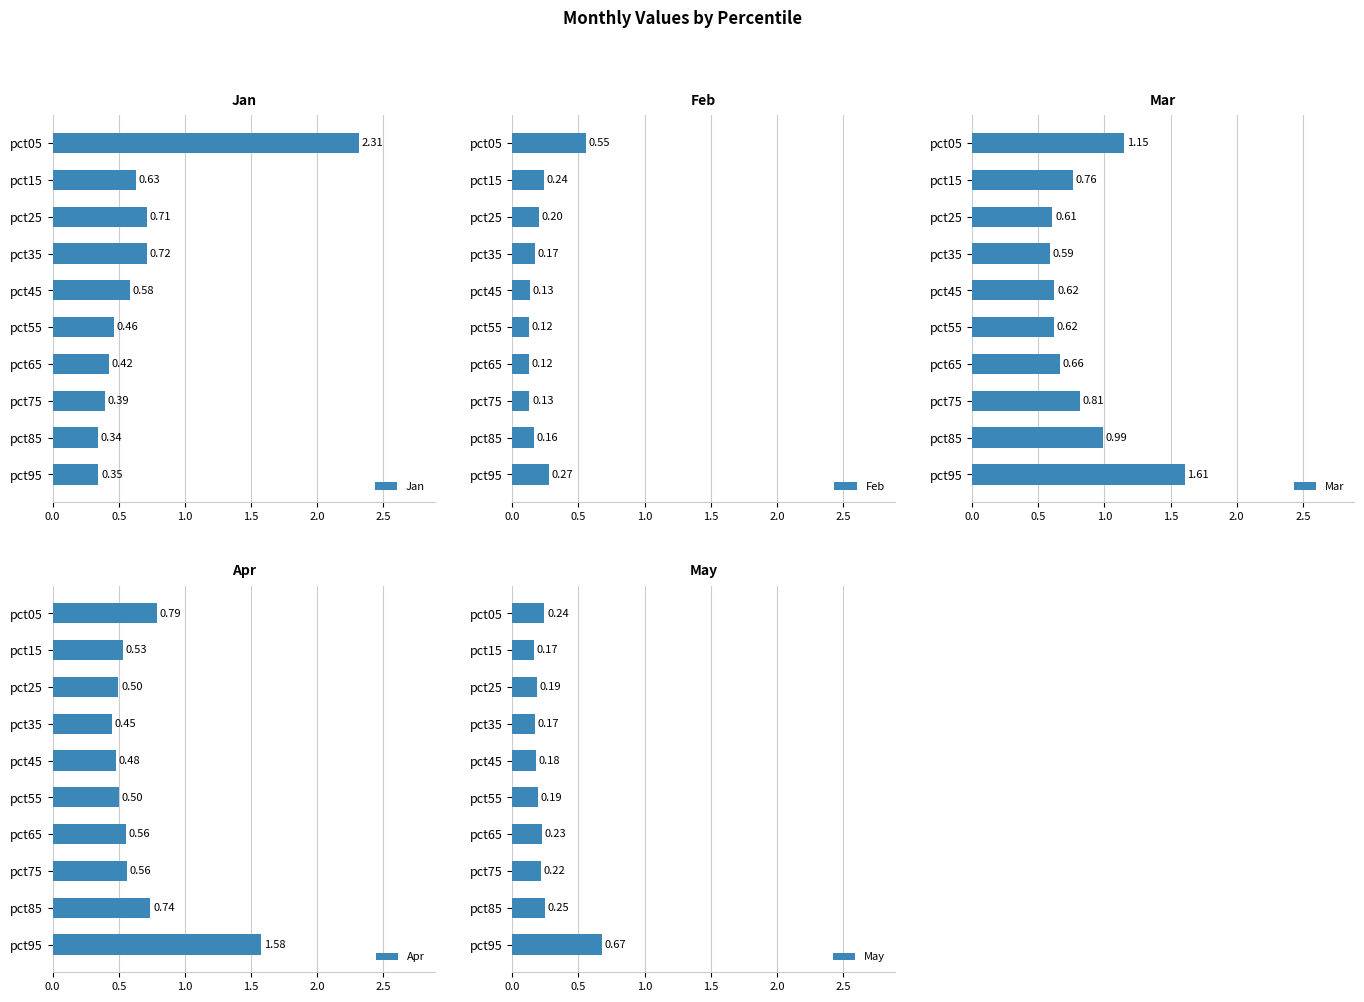

At which label is Mar closest to 1?

pct85